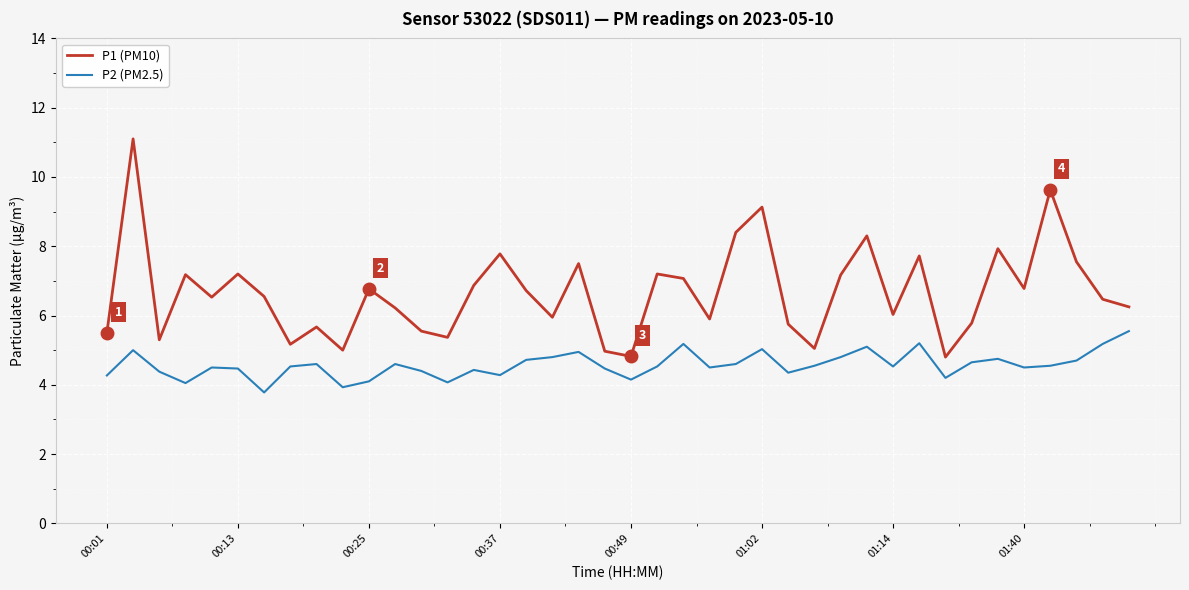

List the series in order of their overall mean, lowest first.

P2 (PM2.5), P1 (PM10)